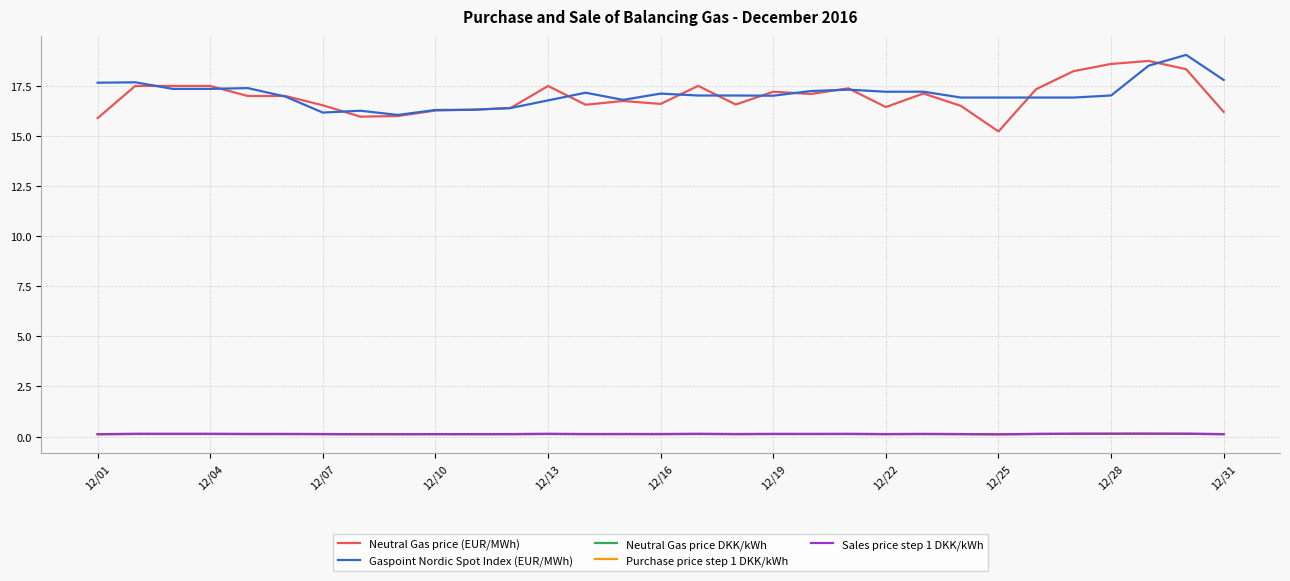

True or false: Neutral Gas price (EUR/MWh) and Purchase price step 1 DKK/kWh intersect in this chart.

False